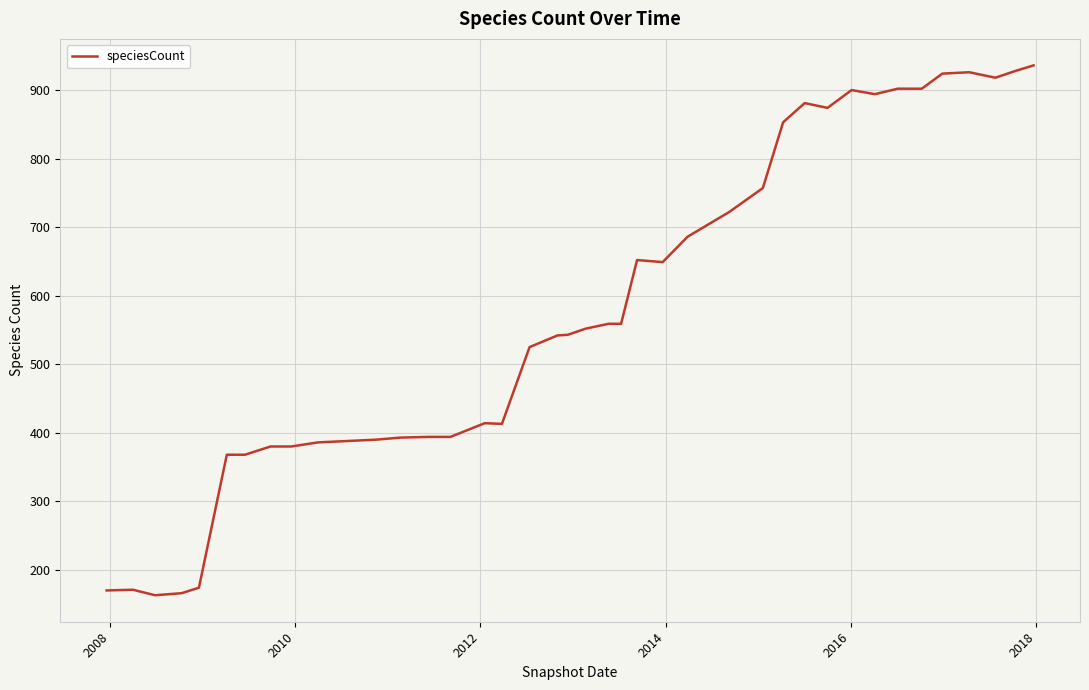

What is the minimum value shown in the chart?

163